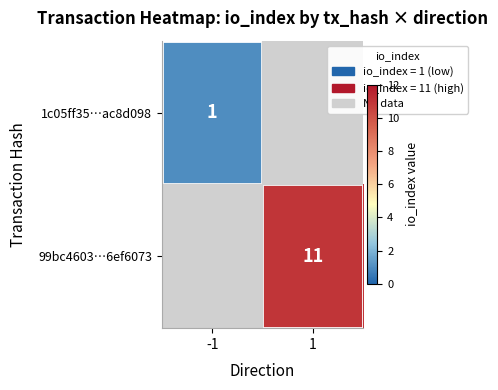

Which category has the highest value across all series?

1